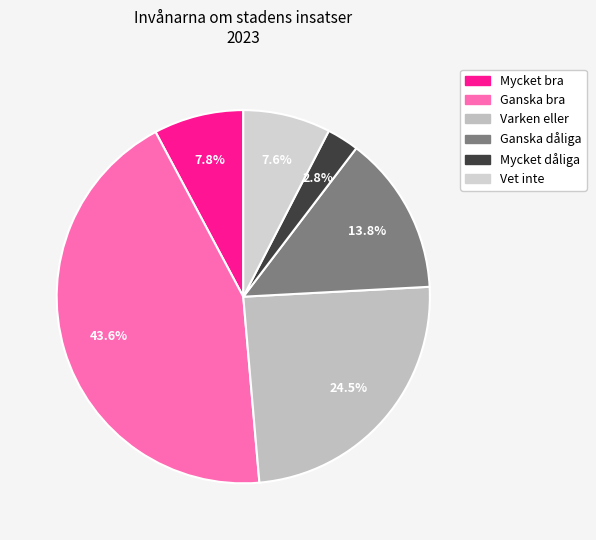

What percentage is the Varken eller slice, to the nearest percent?

24%